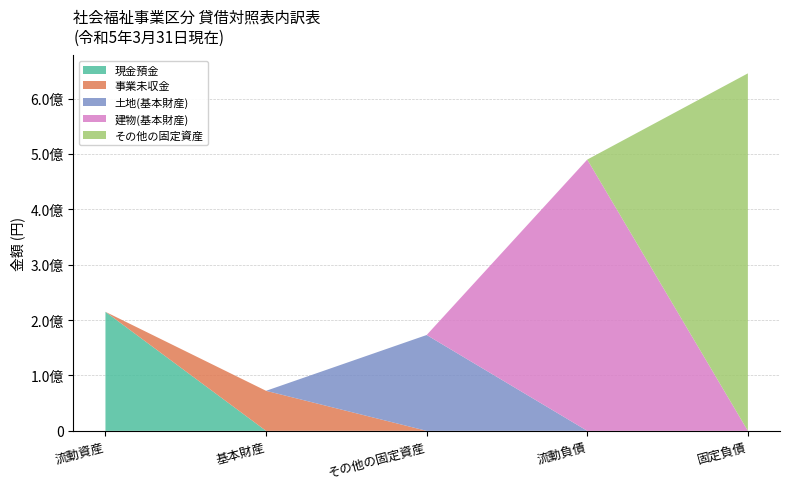

Does the chart have visible grid lines?

Yes